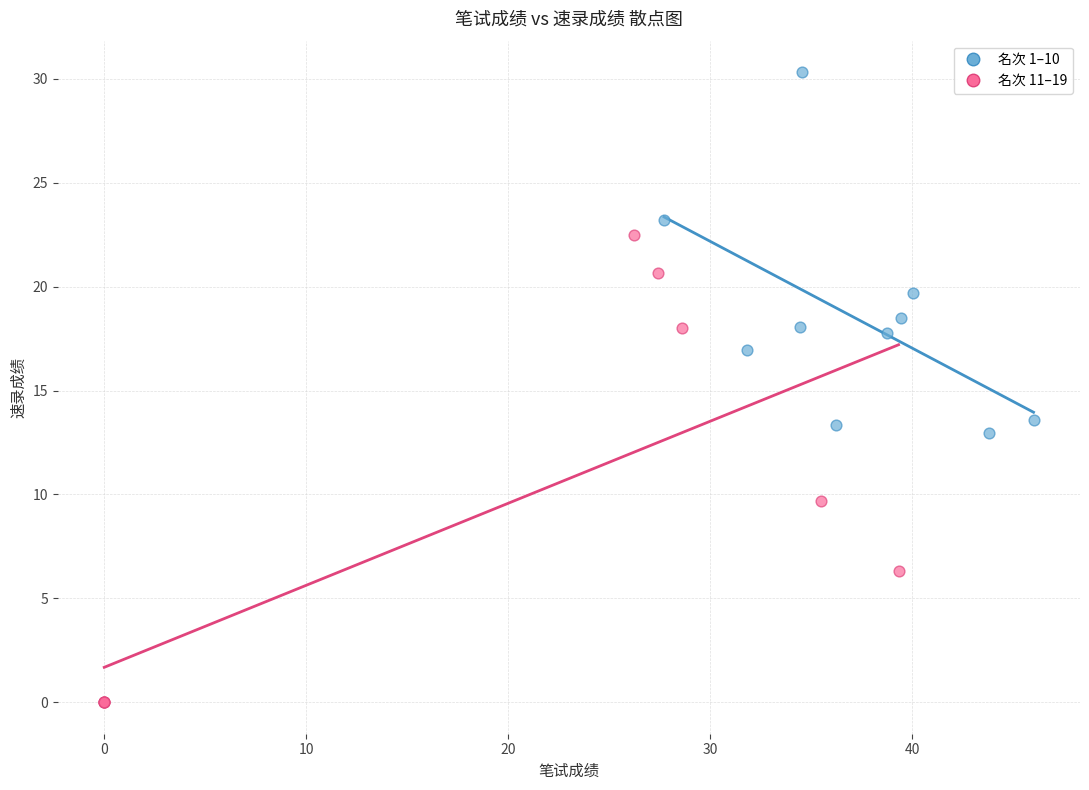

Which series reaches the maximum Y coordinate?

名次 1–10